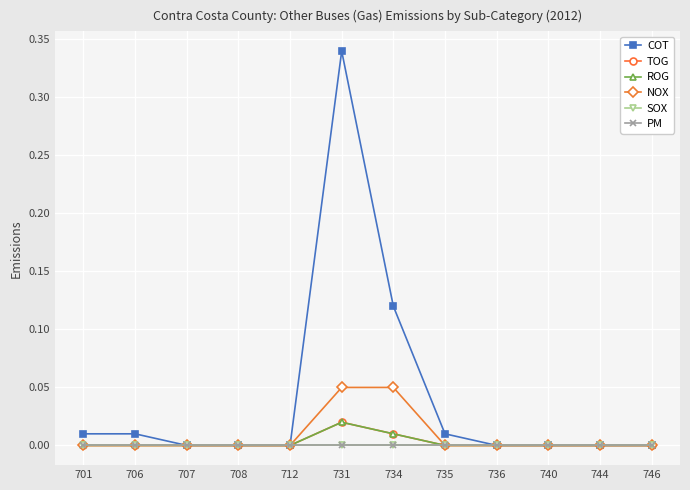

Is this an area chart (filled region under the line)?

No